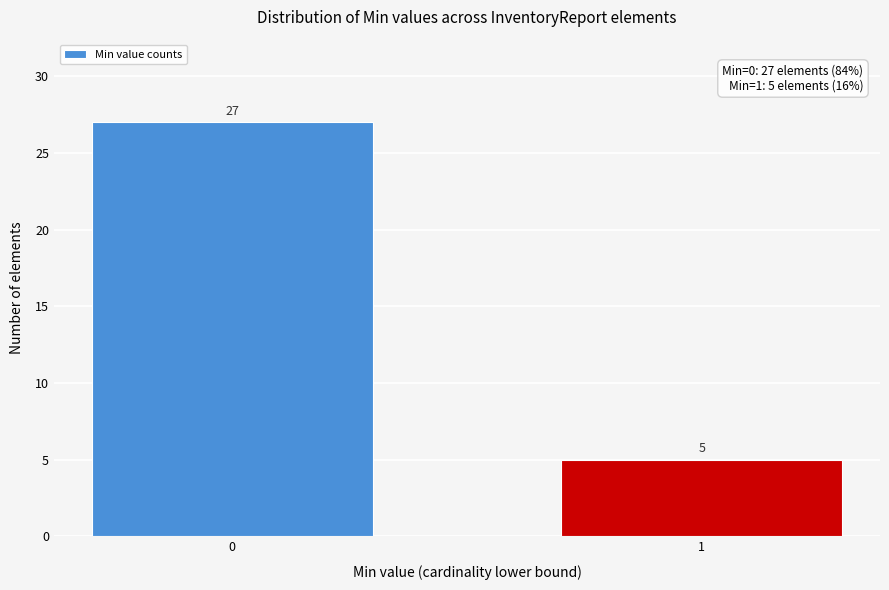

Reading left to right, transcribe all the data shown in this chart.

0=27	1=5